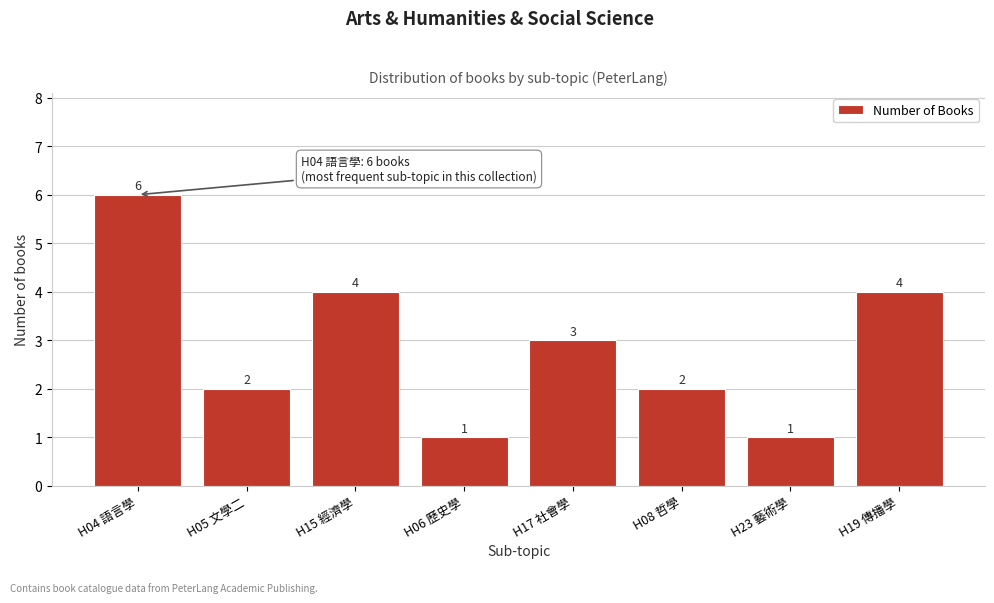

Reading left to right, extract all data points from this chart.

6	2	4	1	3	2	1	4